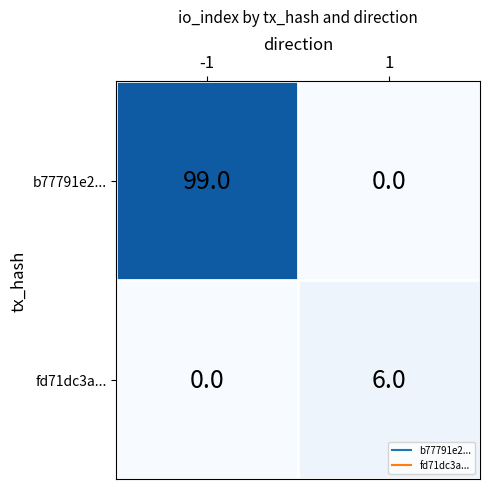

What is the difference between the highest and lowest values at 1?

6